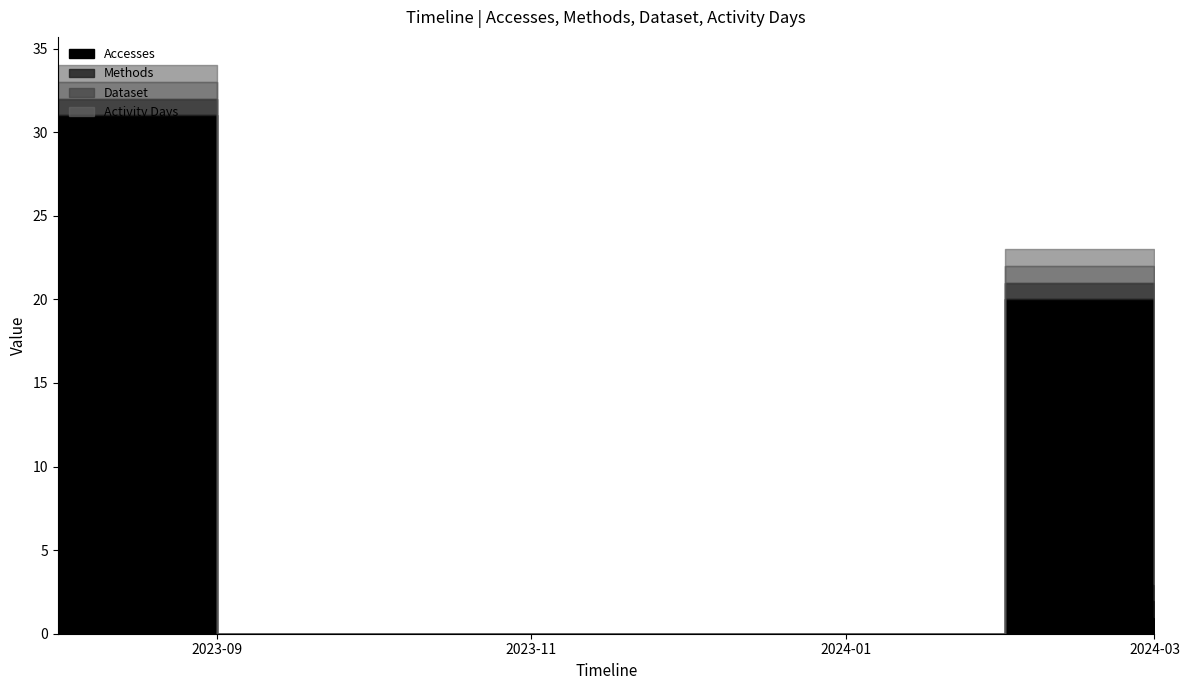

Reading left to right, extract all data points from this chart.

Accesses: 31	0	0	0	0	0	20	1
Methods: 1	0	0	0	0	0	1	1
Dataset: 1	0	0	0	0	0	1	1
Activity Days: 1	0	0	0	0	0	1	1